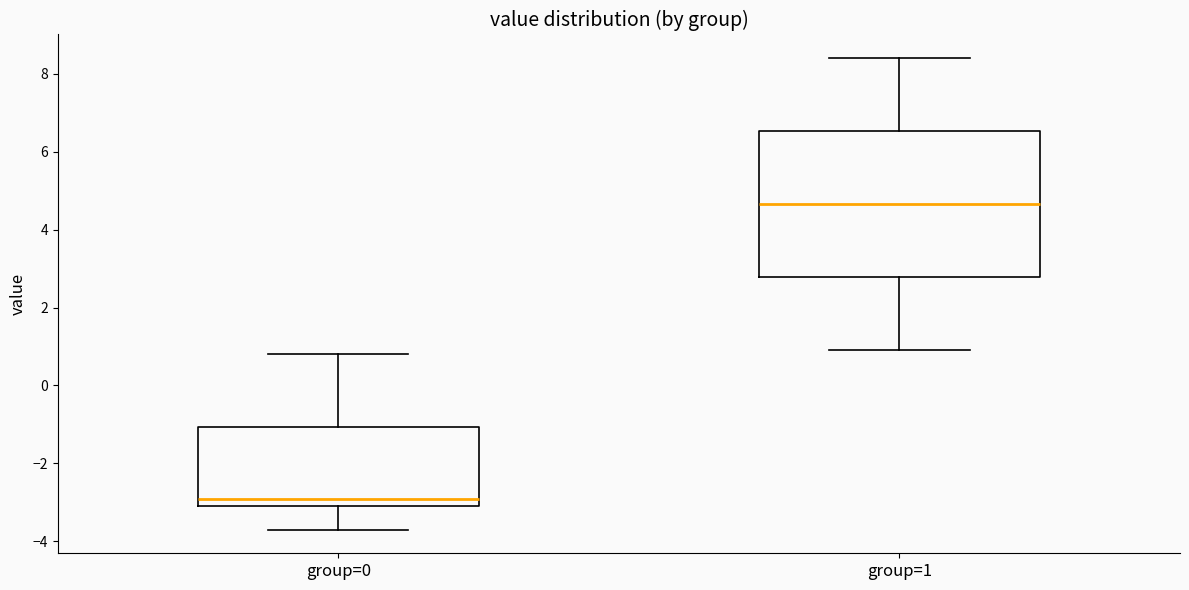

Reading left to right, read every box against the y-axis: the position of its median line, the range the box covers, and the ends of its whiskers. The values are not printed on the chart, so give them approximately, as read against the axis.

group=0: median -2.8, box -3.0 to -1.0, whiskers -3.6 to 0.8
group=1: median 4.6, box 2.8 to 6.6, whiskers 1.0 to 8.4